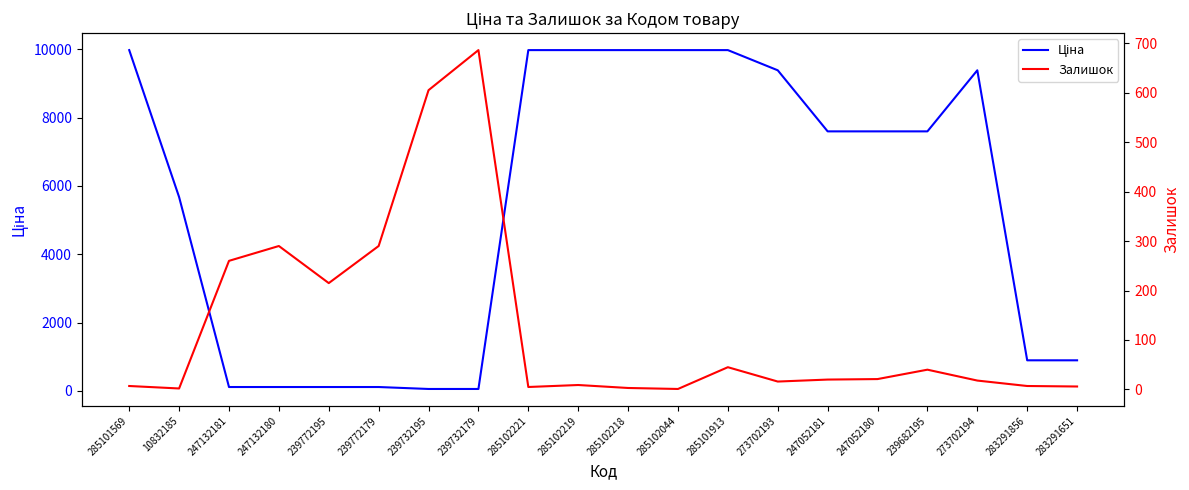

Reading left to right, transcribe all the data shown in this chart.

Ціна: 9975.0	5673.8	114.1	114.1	114.1	114.1	57.0	57.0	9975.0	9975.0	9975.0	9975.0	9975.0	9384.0	7596.5	7596.5	7596.5	9384.0	895.9	895.9
Залишок: 7.0	2.0	260.0	290.0	215.0	290.0	605.0	686.0	5.0	9.0	3.0	1.0	45.0	16.0	20.0	21.0	40.0	18.0	7.0	6.0